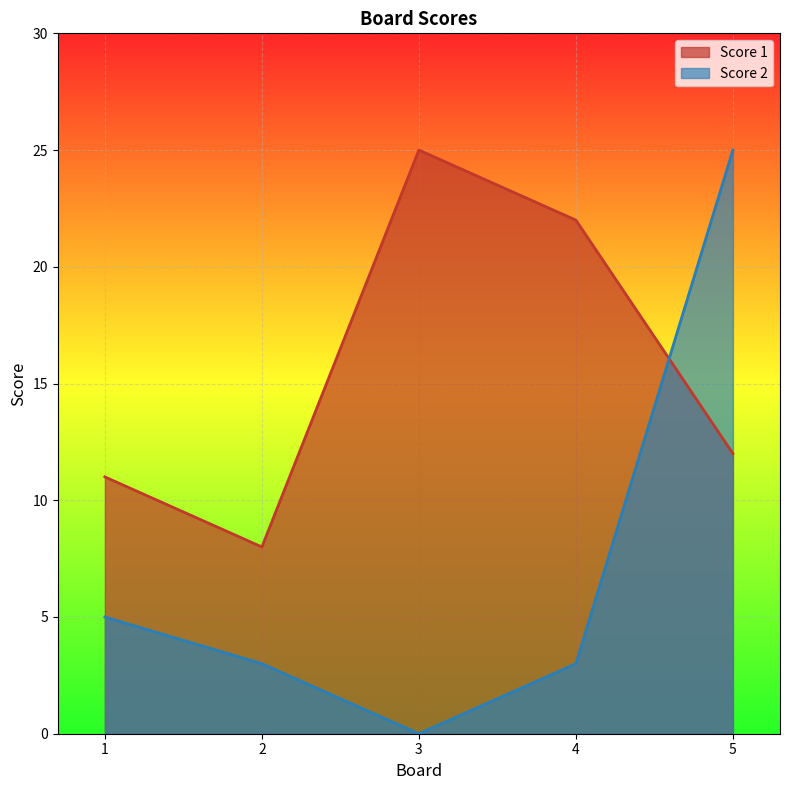

At how many categories does at least one series exceed 7?

5